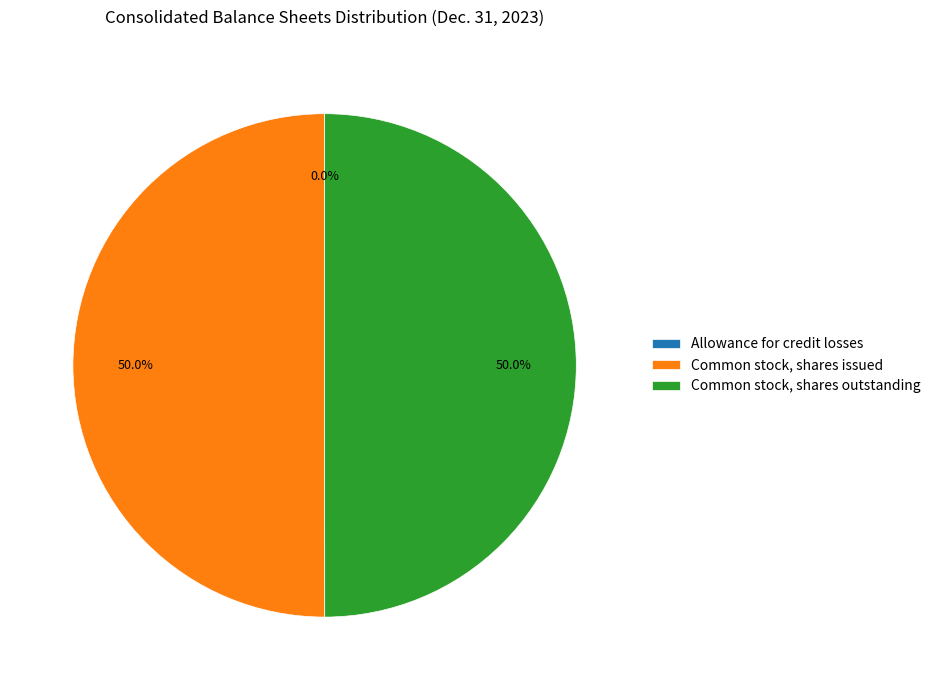

True or false: Common stock, shares issued accounts for 60% of the total.

False